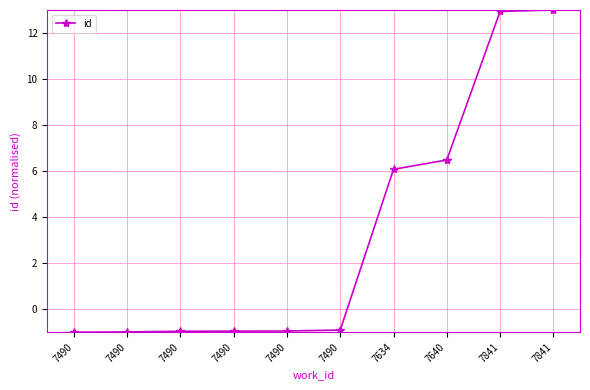

Count the number of categories in the chart.

10